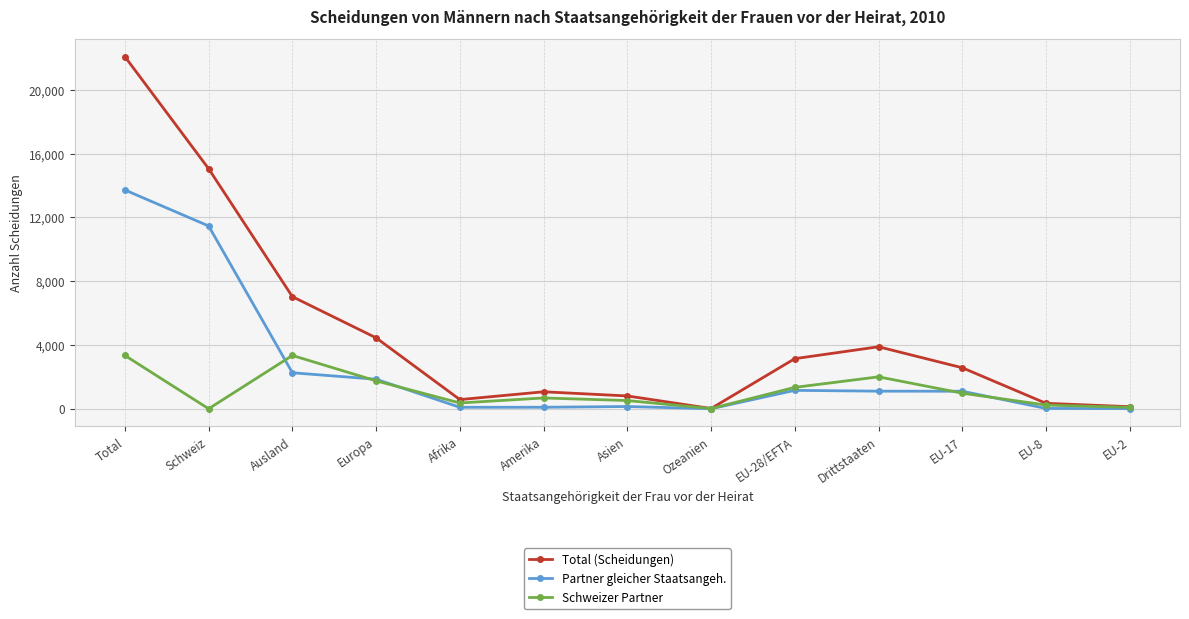

What are all the series names shown in the legend?

Total (Scheidungen), Partner gleicher Staatsangeh., Schweizer Partner